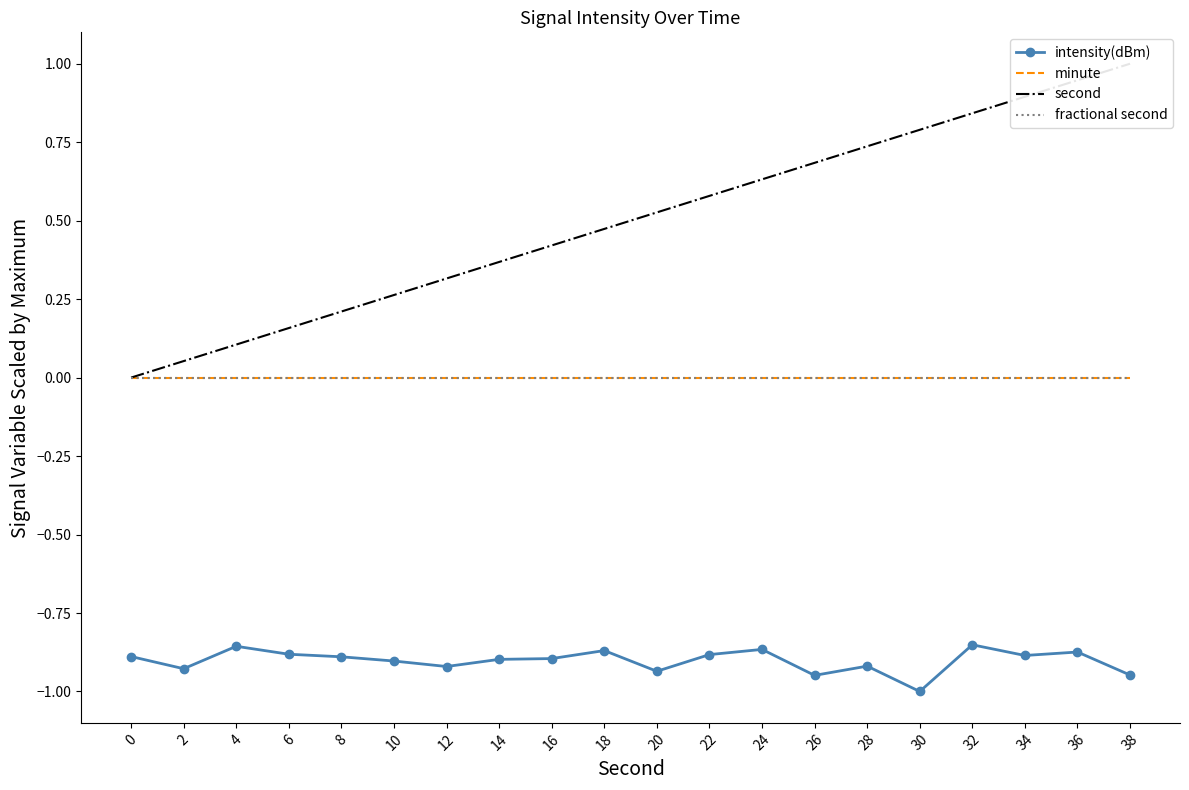

Between 6 and 10, which is larger?

6